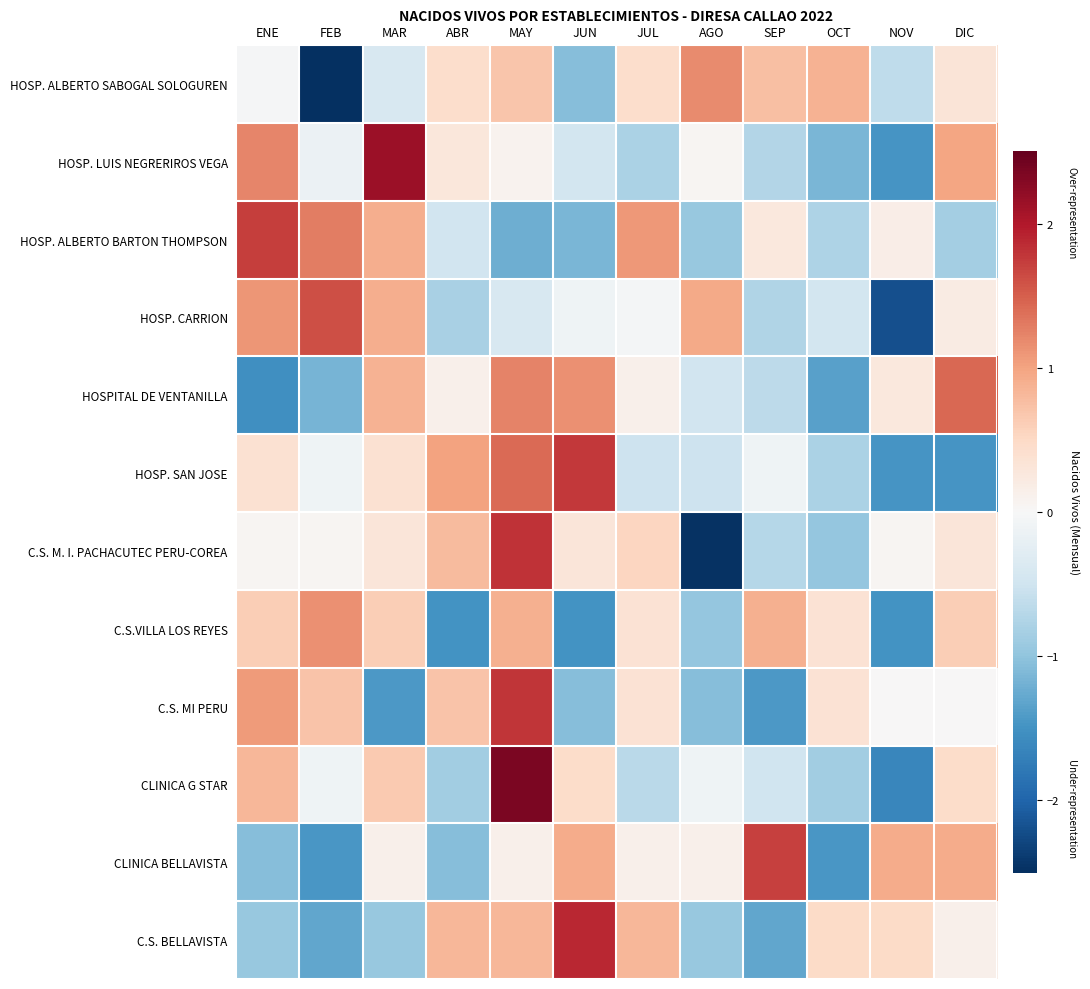

Reading left to right, list all the values displayed in this chart.

HOSP. ALBERTO SABOGAL SOLOGUREN: ENE=-0.0	FEB=-2.6	MAR=-0.4	ABR=0.4	MAY=0.7	JUN=-1.1	JUL=0.4	AGO=1.2	SEP=0.8	OCT=0.9	NOV=-0.6	DIC=0.3
HOSP. LUIS NEGRERIROS VEGA: ENE=1.2	FEB=-0.1	MAR=2.1	ABR=0.3	MAY=0.1	JUN=-0.5	JUL=-0.8	AGO=0.1	SEP=-0.7	OCT=-1.1	NOV=-1.5	DIC=1.0
HOSP. ALBERTO BARTON THOMPSON: ENE=1.7	FEB=1.3	MAR=0.9	ABR=-0.5	MAY=-1.2	JUN=-1.1	JUL=1.1	AGO=-1.0	SEP=0.3	OCT=-0.8	NOV=0.2	DIC=-0.9
HOSP. CARRION: ENE=1.1	FEB=1.6	MAR=0.9	ABR=-0.8	MAY=-0.4	JUN=-0.1	JUL=-0.1	AGO=1.0	SEP=-0.8	OCT=-0.5	NOV=-2.2	DIC=0.2
HOSPITAL DE VENTANILLA: ENE=-1.5	FEB=-1.2	MAR=0.9	ABR=0.1	MAY=1.2	JUN=1.1	JUL=0.1	AGO=-0.5	SEP=-0.7	OCT=-1.4	NOV=0.3	DIC=1.4
HOSP. SAN JOSE: ENE=0.4	FEB=-0.1	MAR=0.4	ABR=1.0	MAY=1.4	JUN=1.8	JUL=-0.5	AGO=-0.5	SEP=-0.1	OCT=-0.8	NOV=-1.5	DIC=-1.5
C.S. M. I. PACHACUTEC PERU-COREA: ENE=0.0	FEB=0.0	MAR=0.3	ABR=0.8	MAY=1.8	JUN=0.3	JUL=0.5	AGO=-2.5	SEP=-0.7	OCT=-1.0	NOV=0.0	DIC=0.3
C.S.VILLA LOS REYES: ENE=0.6	FEB=1.1	MAR=0.6	ABR=-1.5	MAY=0.9	JUN=-1.5	JUL=0.4	AGO=-1.0	SEP=0.9	OCT=0.4	NOV=-1.5	DIC=0.6
C.S. MI PERU: ENE=1.1	FEB=0.7	MAR=-1.4	ABR=0.7	MAY=1.8	JUN=-1.1	JUL=0.4	AGO=-1.1	SEP=-1.4	OCT=0.4	NOV=0.0	DIC=0.0
CLINICA G STAR: ENE=0.8	FEB=-0.1	MAR=0.6	ABR=-0.9	MAY=2.4	JUN=0.5	JUL=-0.7	AGO=-0.1	SEP=-0.5	OCT=-0.9	NOV=-1.6	DIC=0.5
CLINICA BELLAVISTA: ENE=-1.1	FEB=-1.5	MAR=0.1	ABR=-1.1	MAY=0.1	JUN=0.9	JUL=0.1	AGO=0.1	SEP=1.7	OCT=-1.5	NOV=0.9	DIC=0.9
C.S. BELLAVISTA: ENE=-0.9	FEB=-1.3	MAR=-0.9	ABR=0.8	MAY=0.8	JUN=1.9	JUL=0.8	AGO=-0.9	SEP=-1.3	OCT=0.5	NOV=0.5	DIC=0.1